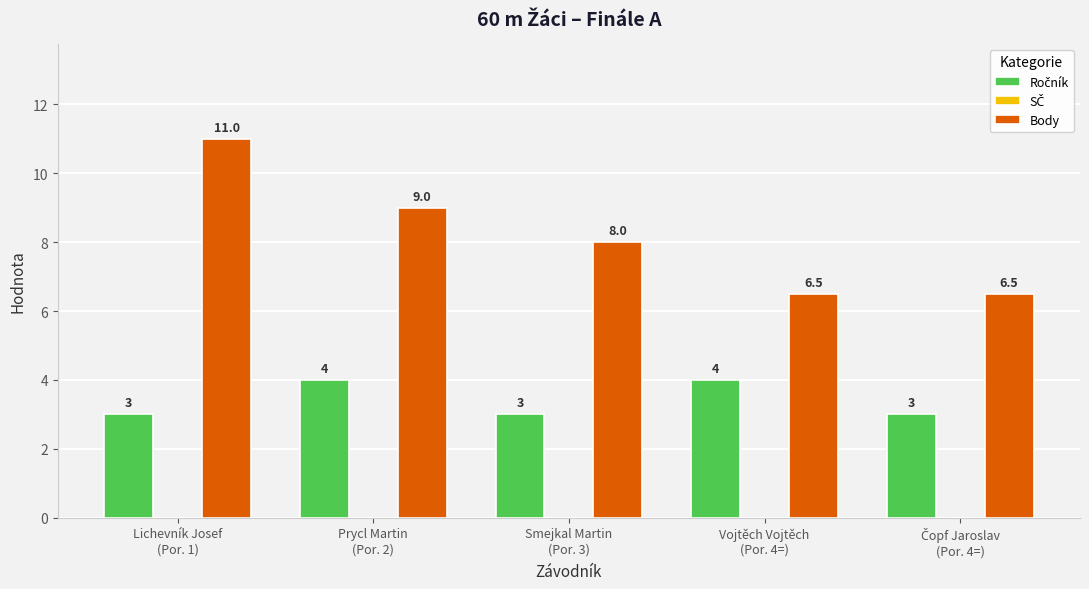

What is the difference between the Body values at Smejkal Martin
(Por. 3) and Vojtěch Vojtěch
(Por. 4=)?

1.5